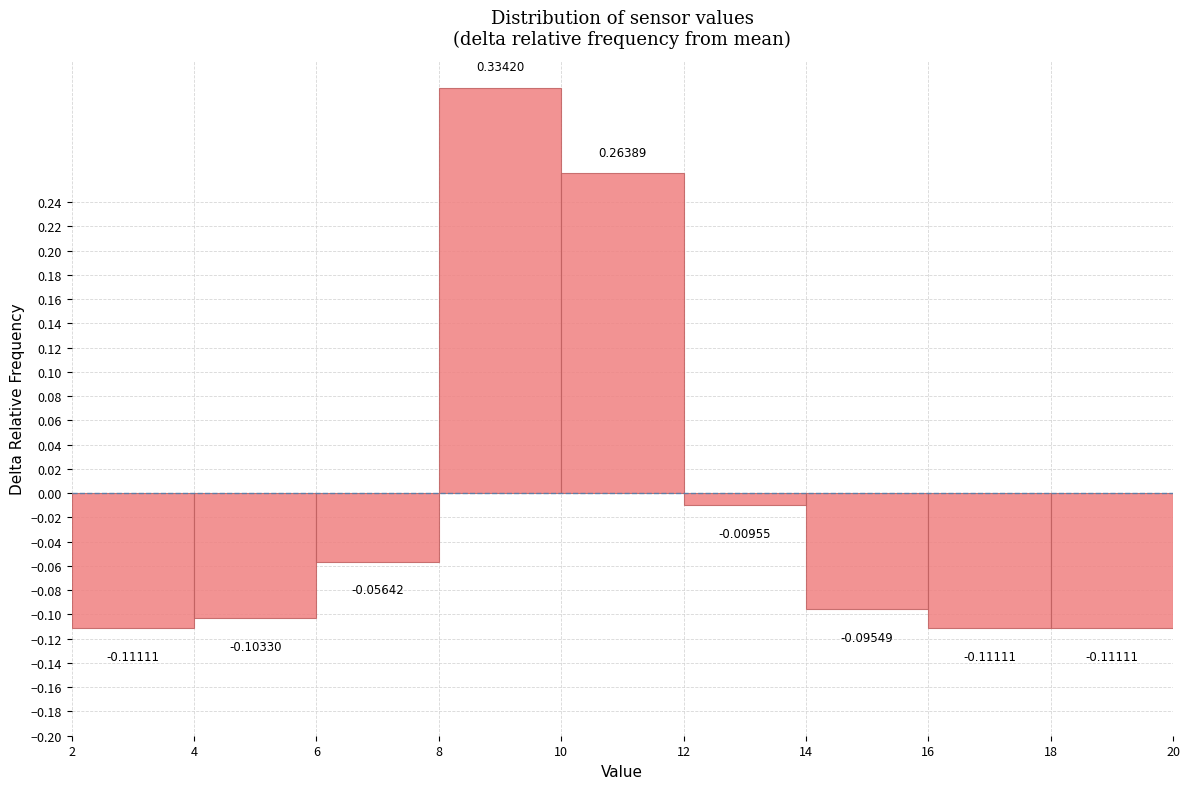

Over which range of the x-axis is the bar tallest?

8 to 10